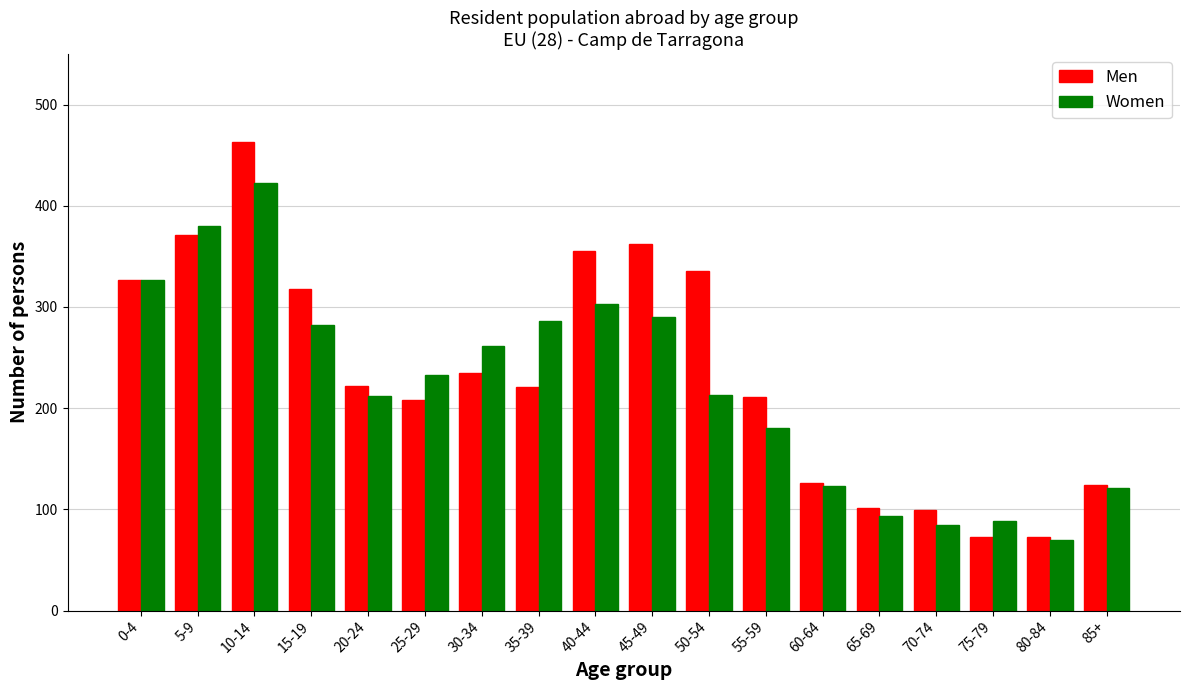

What is the total value across all series at 20-24?

434